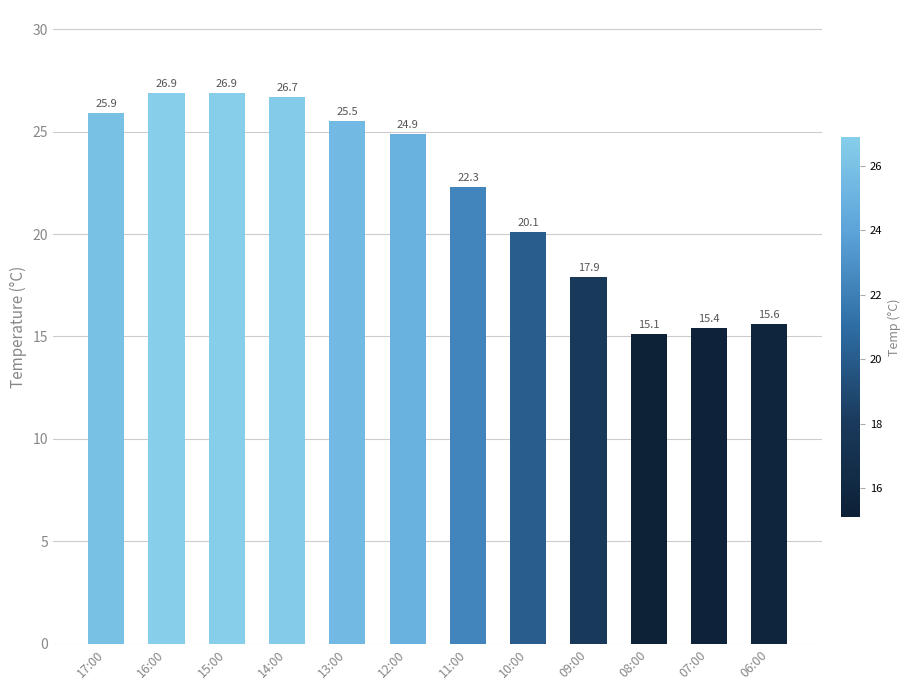

What is the value of the 4th bar from the left?

26.7